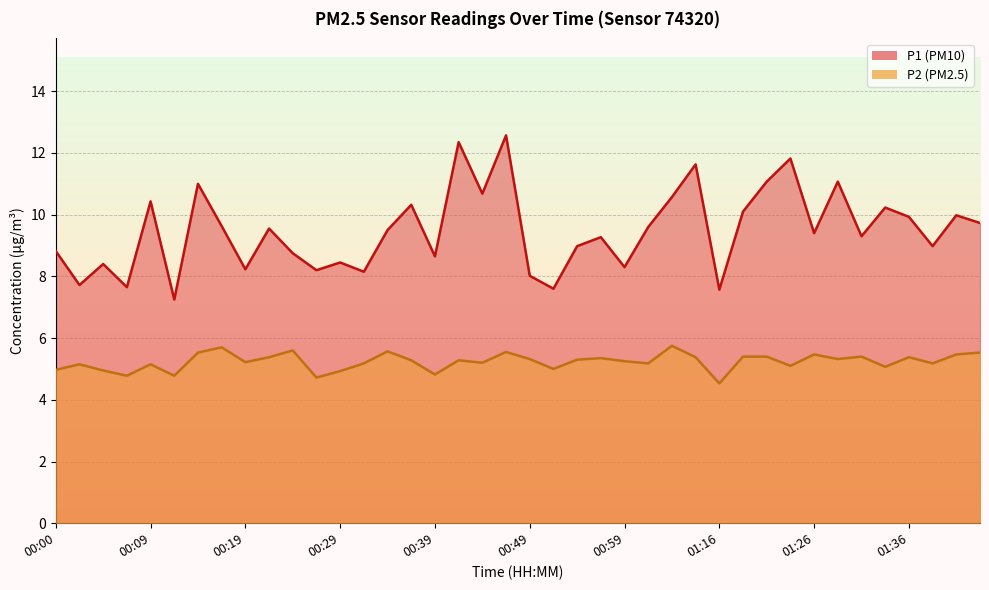

What is the difference between the highest and lowest values at 00:22?

4.2